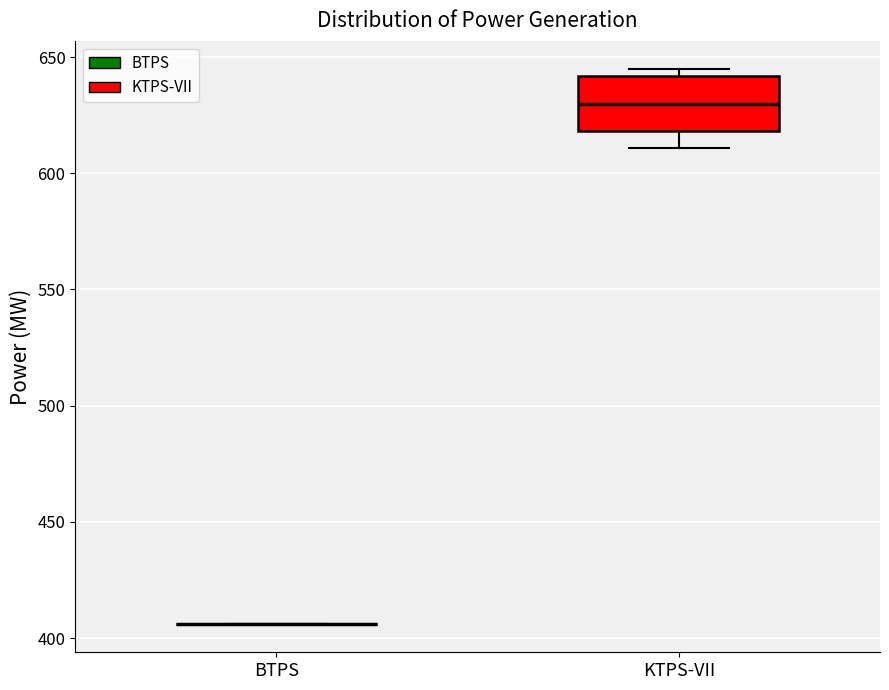

Reading left to right, read every box against the y-axis: the position of its median line, the range the box covers, and the ends of its whiskers. The values are not printed on the chart, so give them approximately, as read against the axis.

BTPS: box collapsed to a line at 405, whiskers 405 to 405
KTPS-VII: median 630, box 620 to 640, whiskers 610 to 645